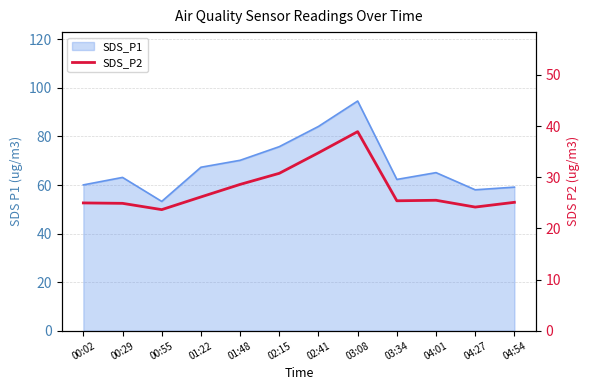

What is the label of the 7th point from the left?

02:41